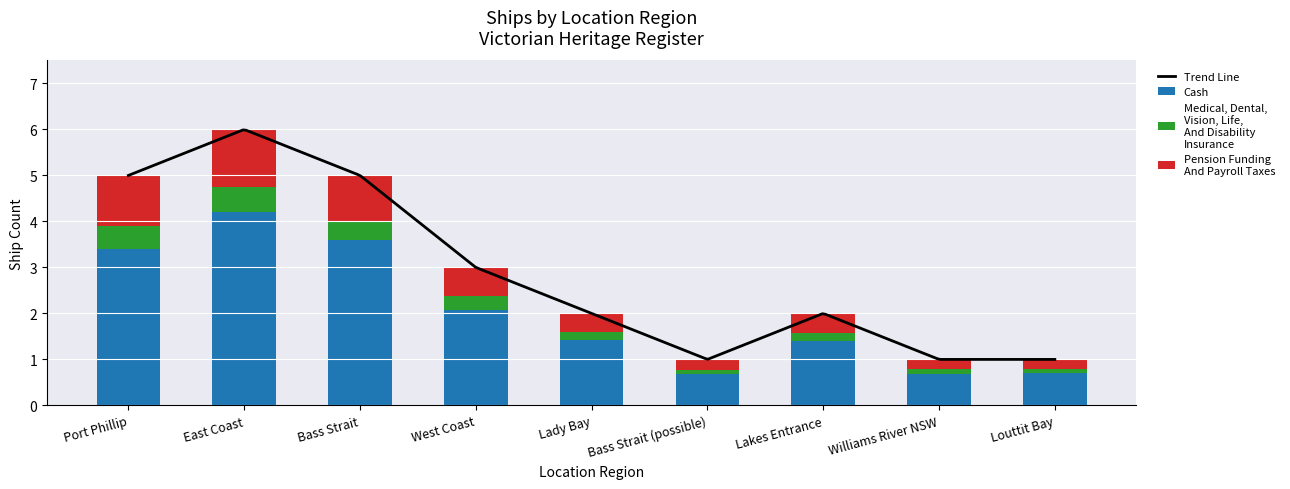

Count the number of values greater than 1.

6